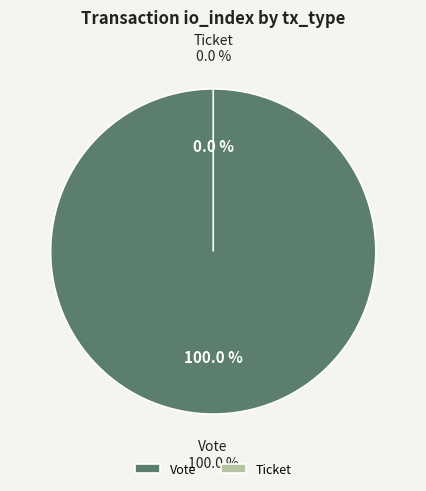

What is the smallest slice in the pie chart?

Ticket